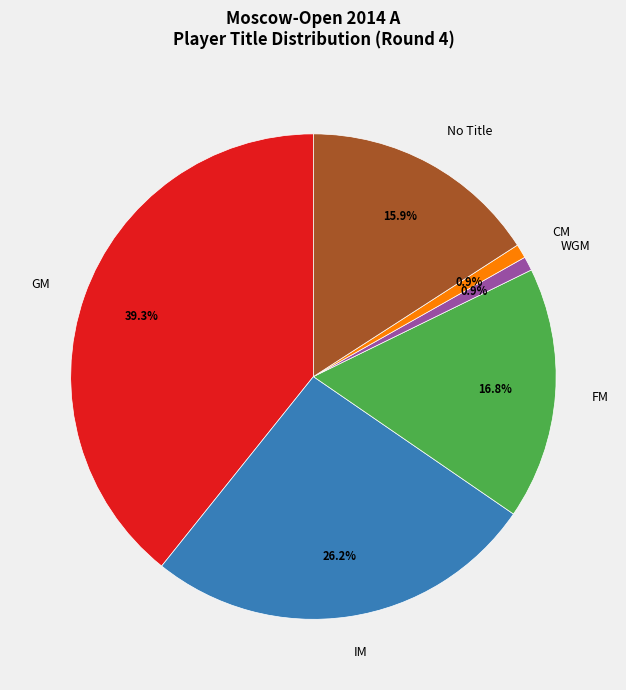

Count the number of slices in the pie.

6